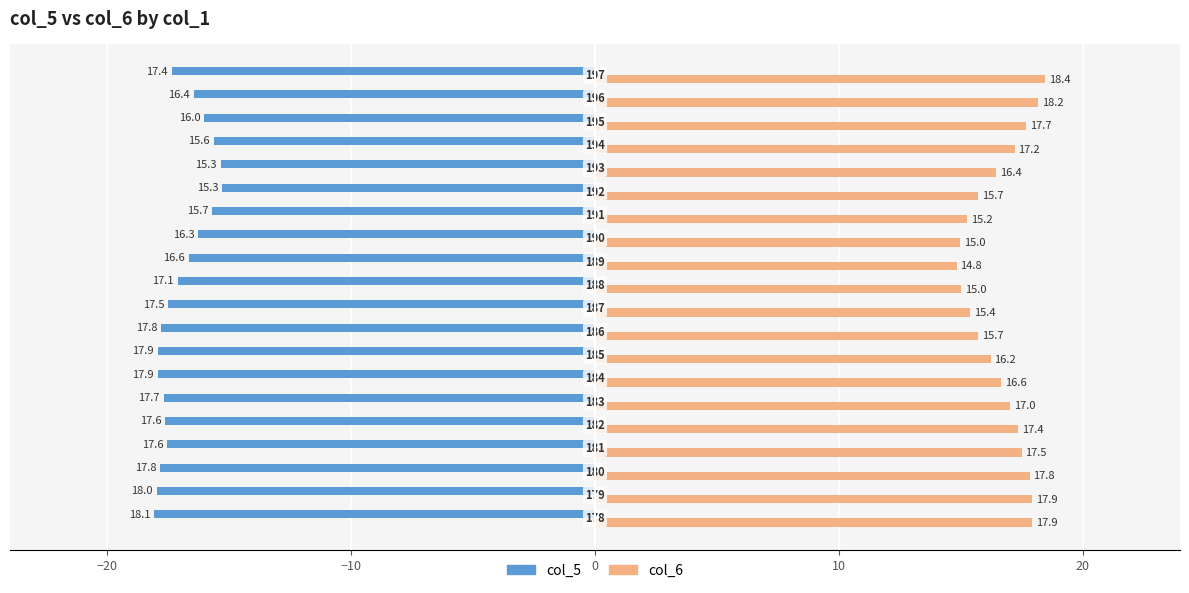

Which series has the largest range (max minus min)?

col_6